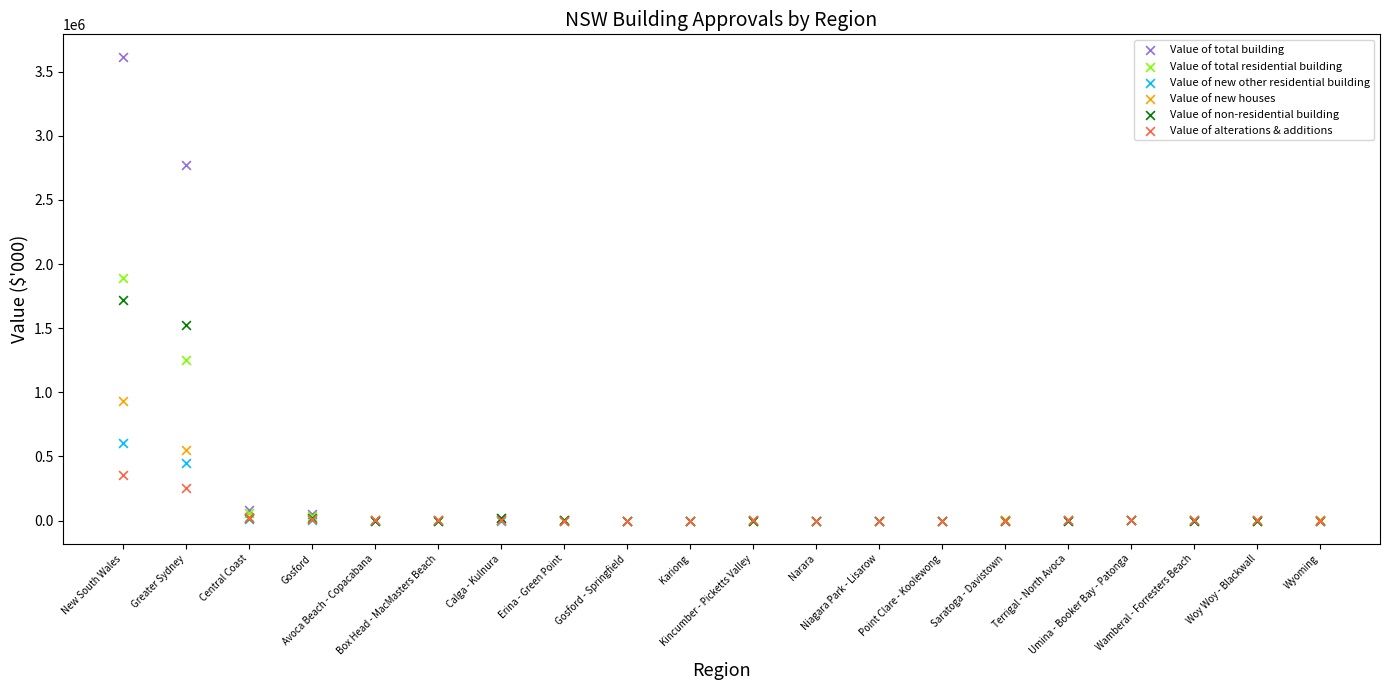

Which series contains the highest Y value?

Value of total building